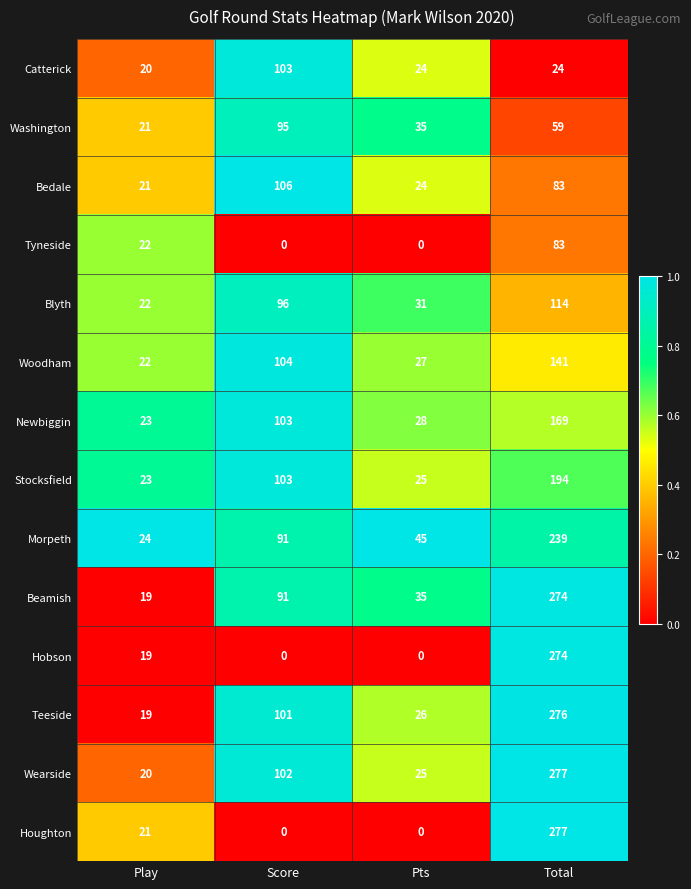

What is the difference between the maximum and second lowest values in the Newbiggin series?

141